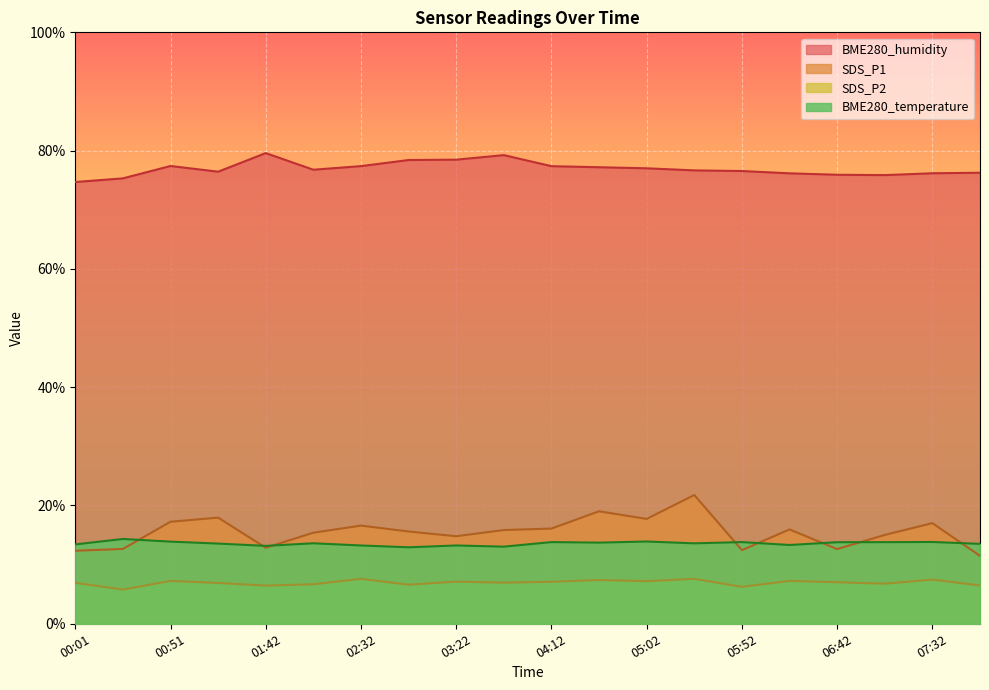

What value does the BME280_temperature series have at 05:27?

13.6